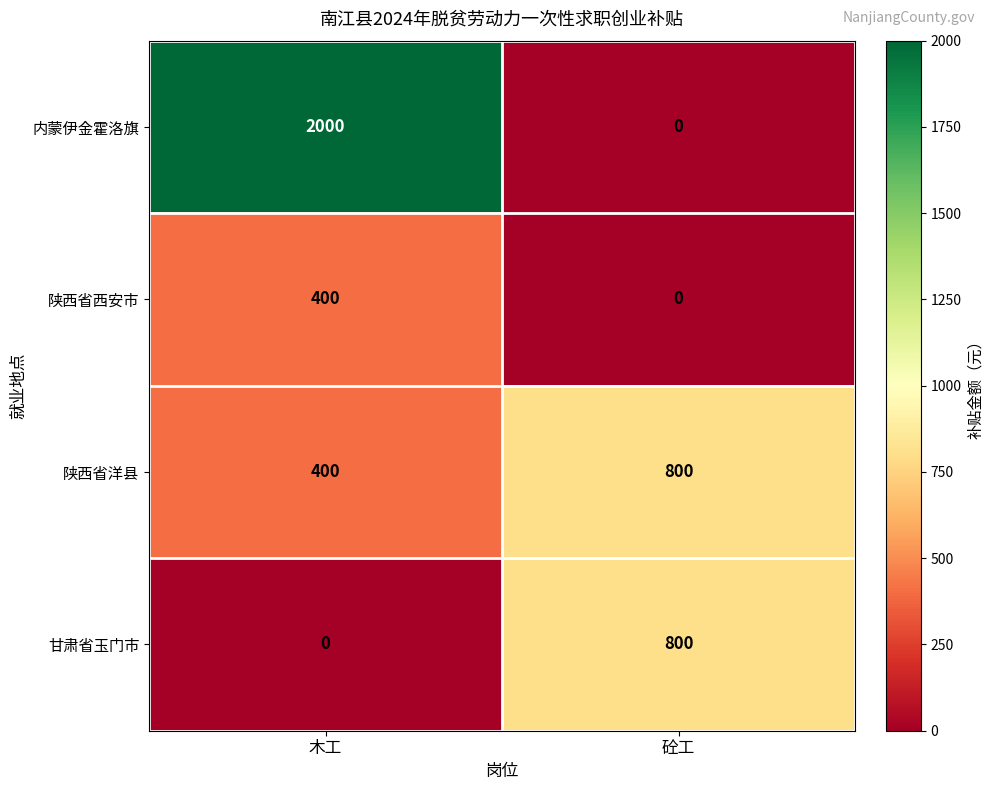

Which series has the largest total across all categories?

内蒙伊金霍洛旗